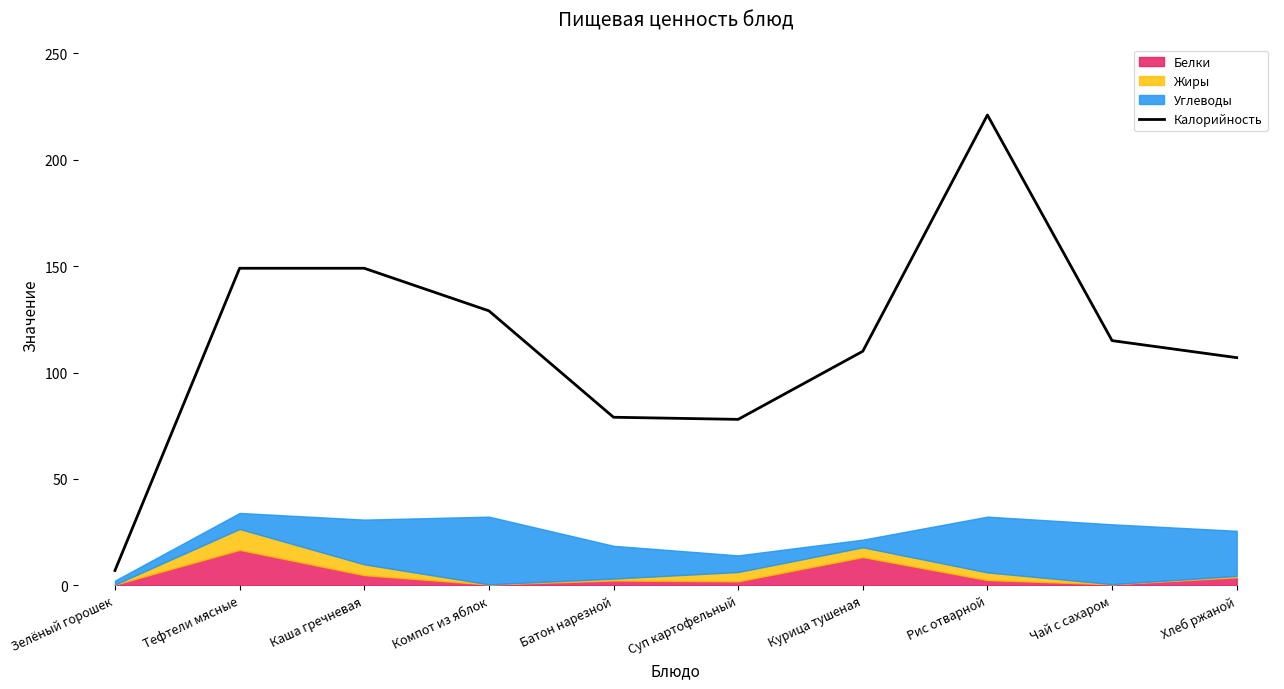

Which has a higher value, Компот из яблок or Зелёный горошек?

Компот из яблок